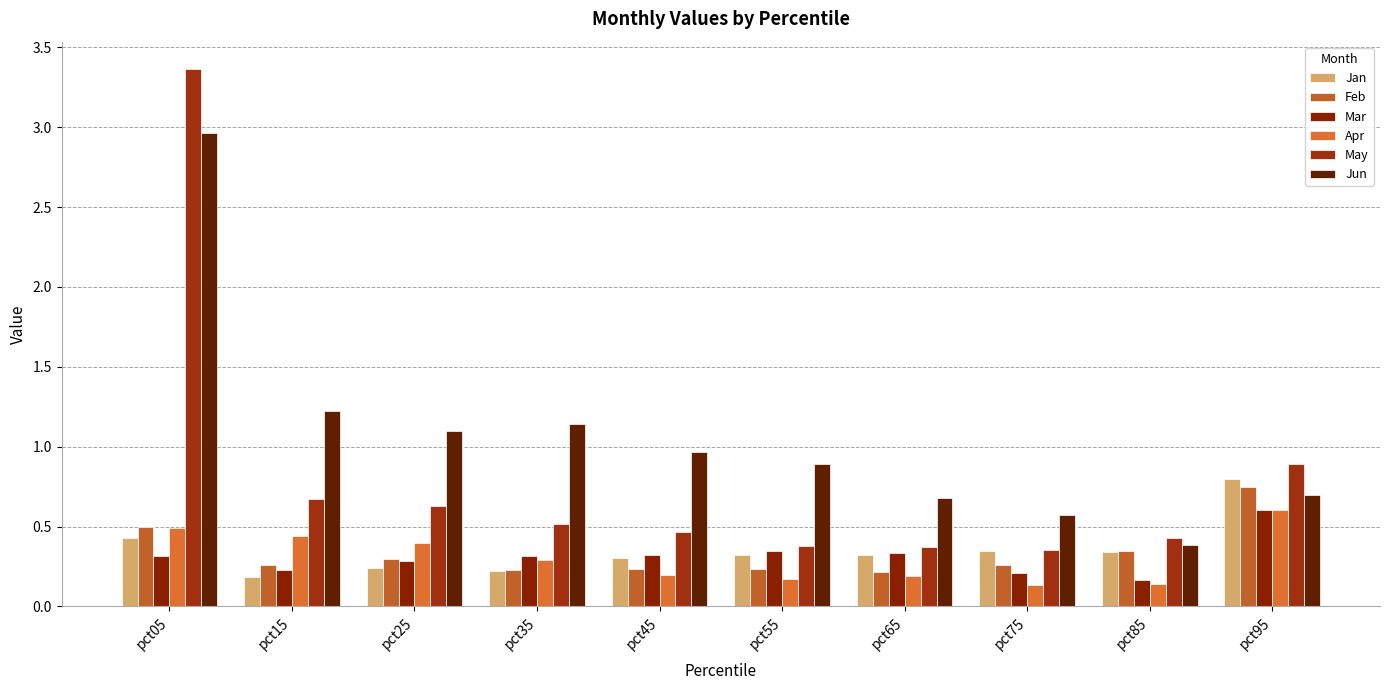

At how many categories does at least one series exceed 0?

10